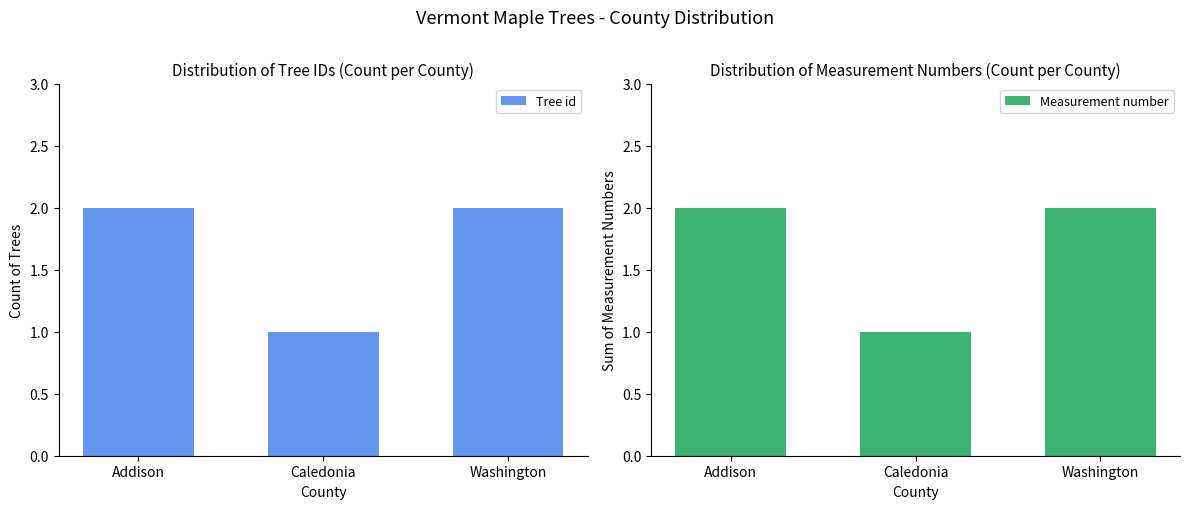

What is the sum of all Measurement number values?

5